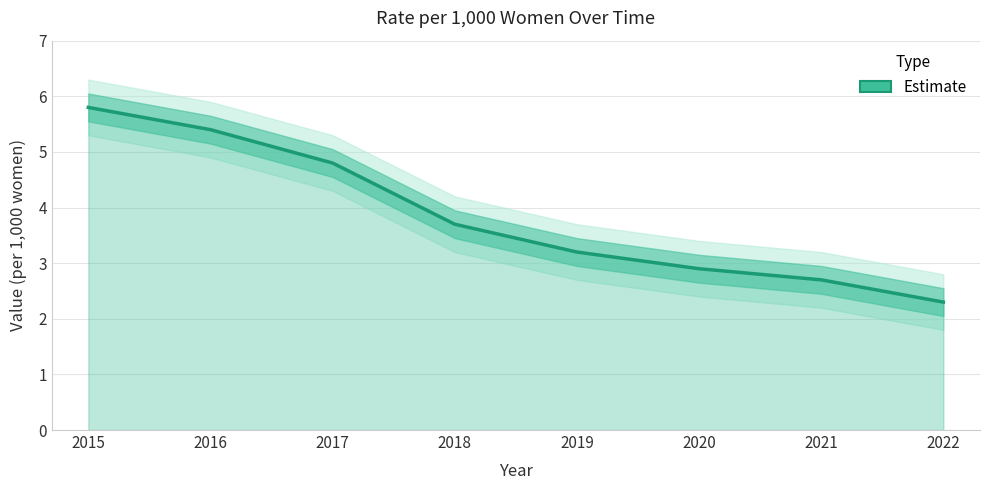

What is the smallest value displayed?

2.3